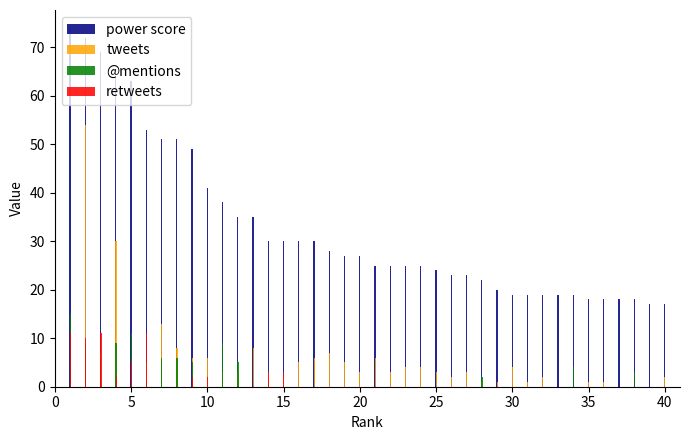

The tweets series shows 3 at 22. True or false?

True